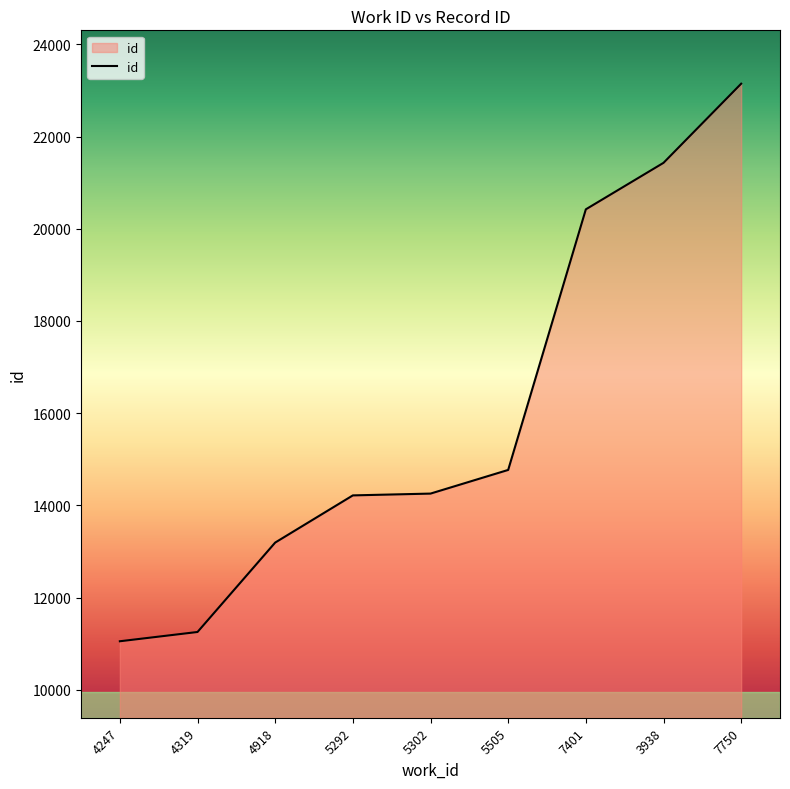

What value does the data have at 7401?

20421